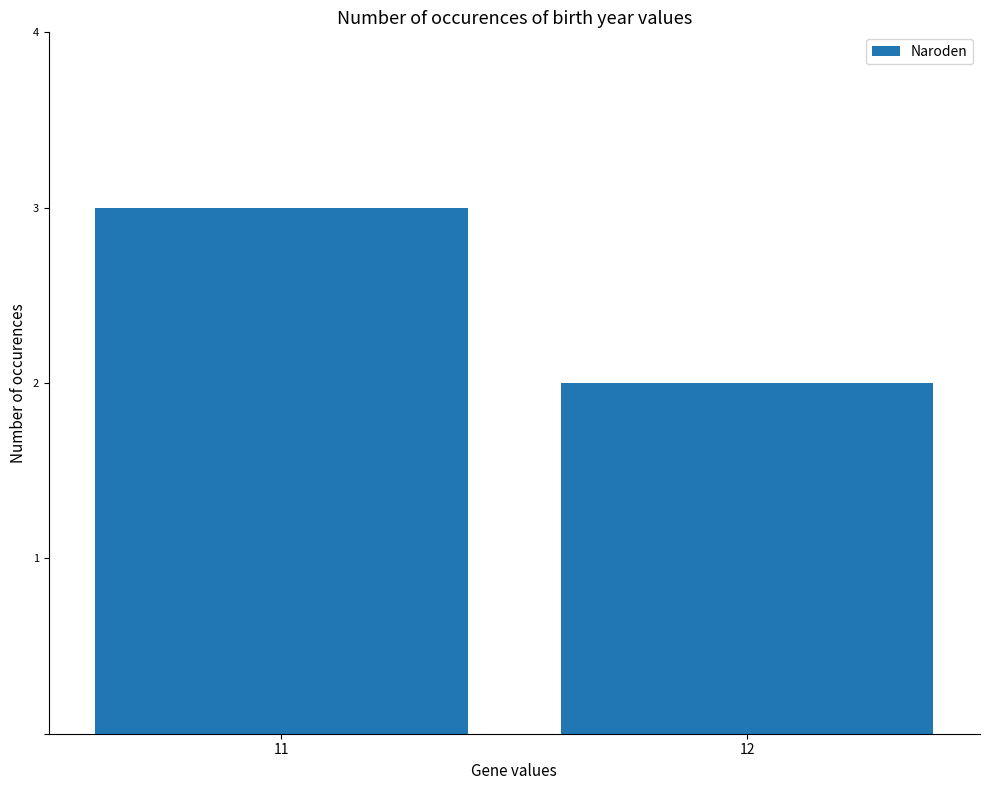

Reading left to right, what are all the values shown in this chart?

11=3	12=2